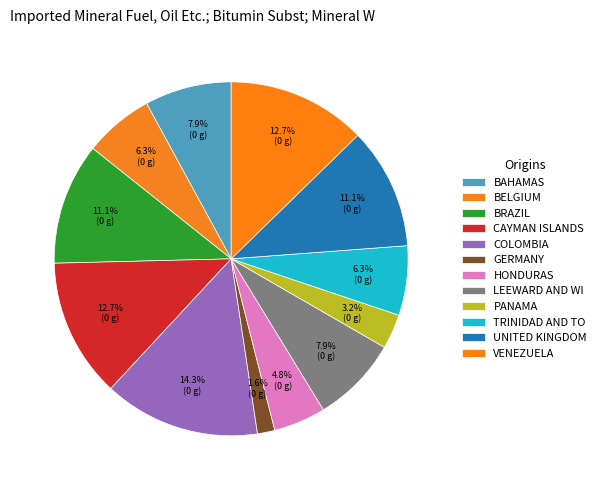

How many segments does this pie chart have?

12